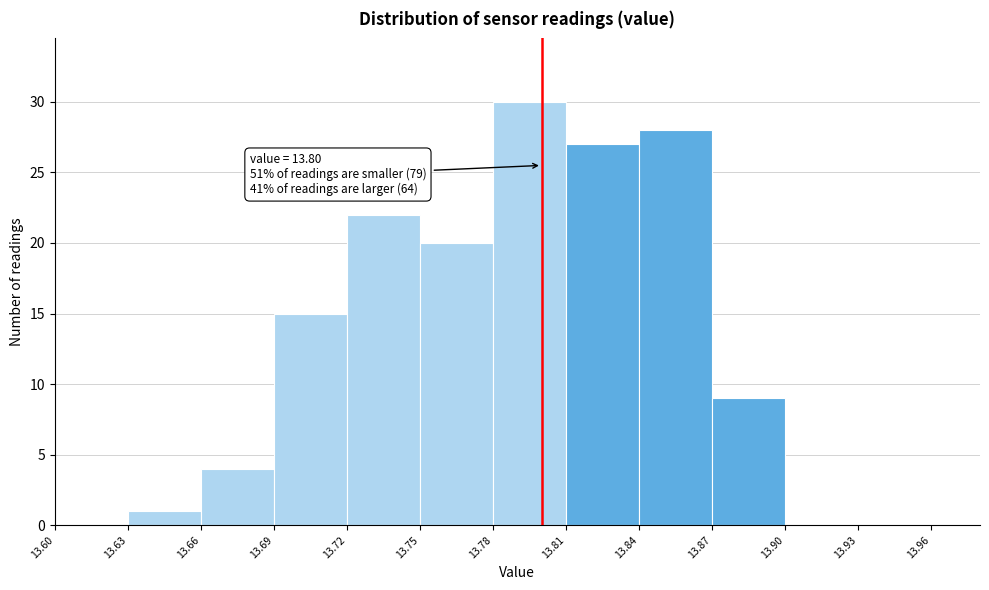

Over which range of the x-axis is the bar tallest?

13.78 to 13.81